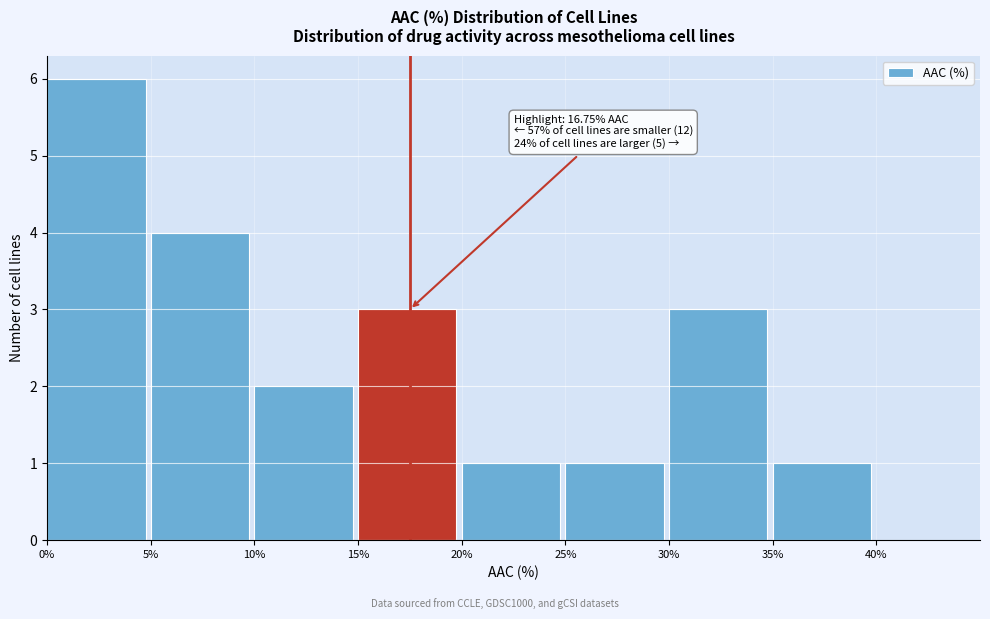

Which range on the x-axis has the tallest bar?

0% to 5%